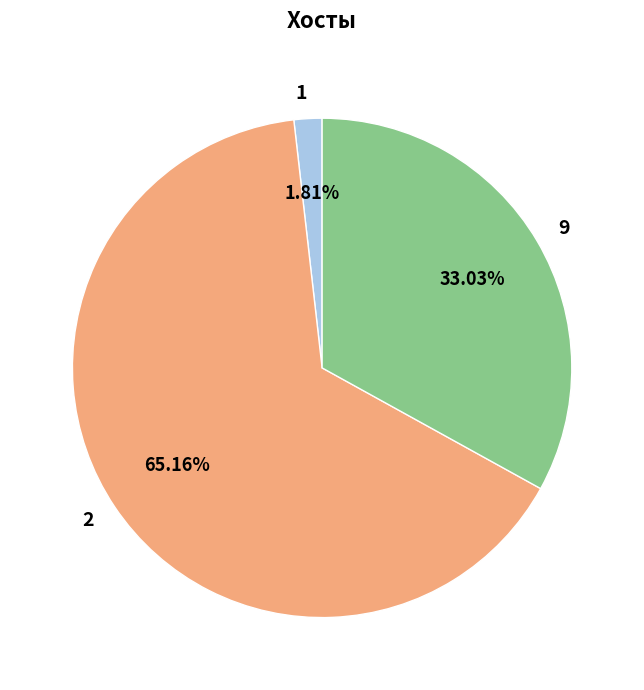

Rank the categories by value from lowest to highest.

1, 9, 2